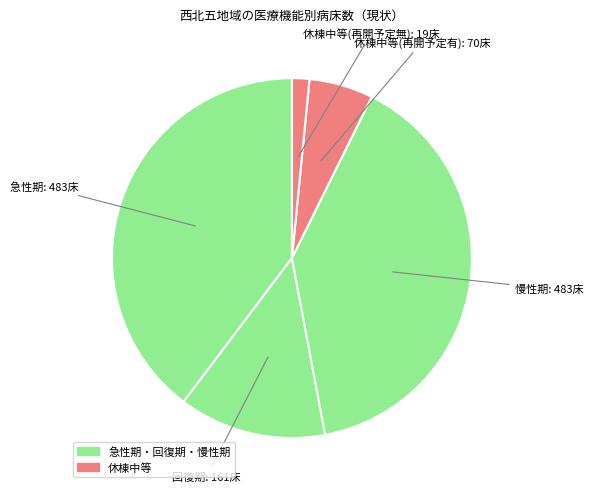

What is the largest slice in the pie chart?

急性期